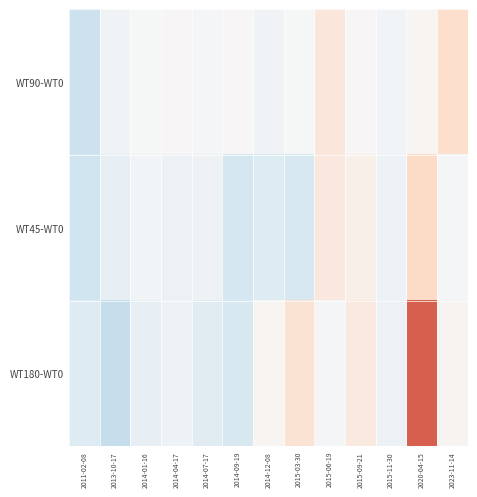

What is the spread (max minus min) of values at 2014-09-19?

21